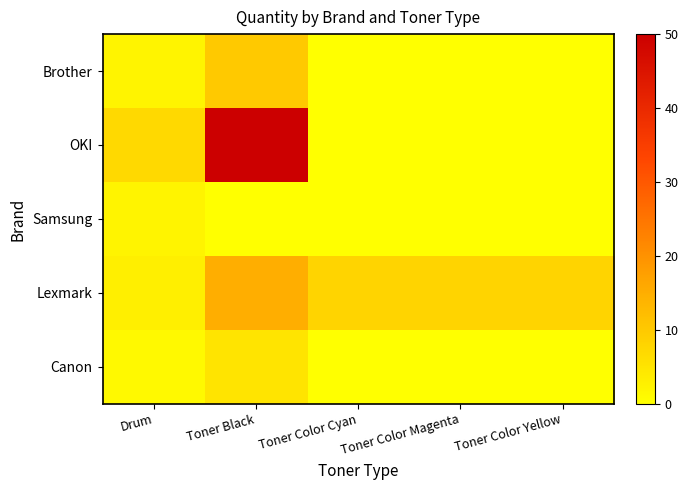

Which series has the largest total across all categories?

OKI